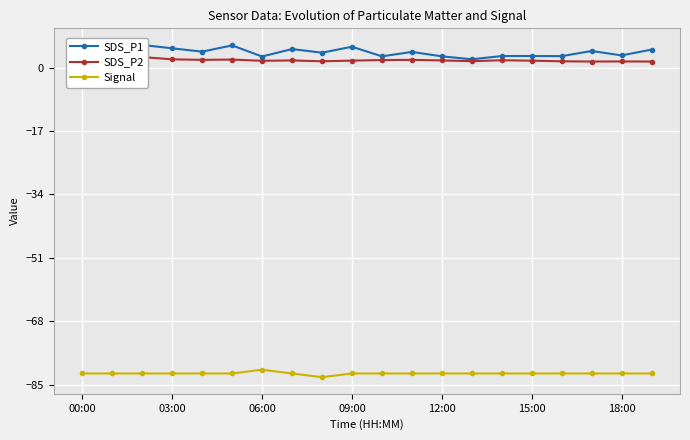

Reading right to left, extract all data points from this chart.

SDS_P1: 4.8	3.2	4.4	3.0	3.1	3.1	2.2	3.0	4.2	3.0	5.6	4.0	5.0	3.0	5.9	4.2	5.2	6.0	3.1	5.5
SDS_P2: 1.6	1.6	1.6	1.7	1.8	1.9	1.7	1.9	2.0	2.0	1.9	1.7	1.9	1.8	2.1	2.0	2.2	2.8	2.0	2.2
Signal: -82.0	-82.0	-82.0	-82.0	-82.0	-82.0	-82.0	-82.0	-82.0	-82.0	-82.0	-83.0	-82.0	-81.0	-82.0	-82.0	-82.0	-82.0	-82.0	-82.0